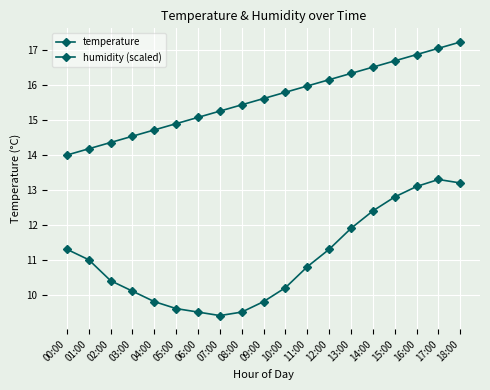

Does the chart have visible grid lines?

Yes